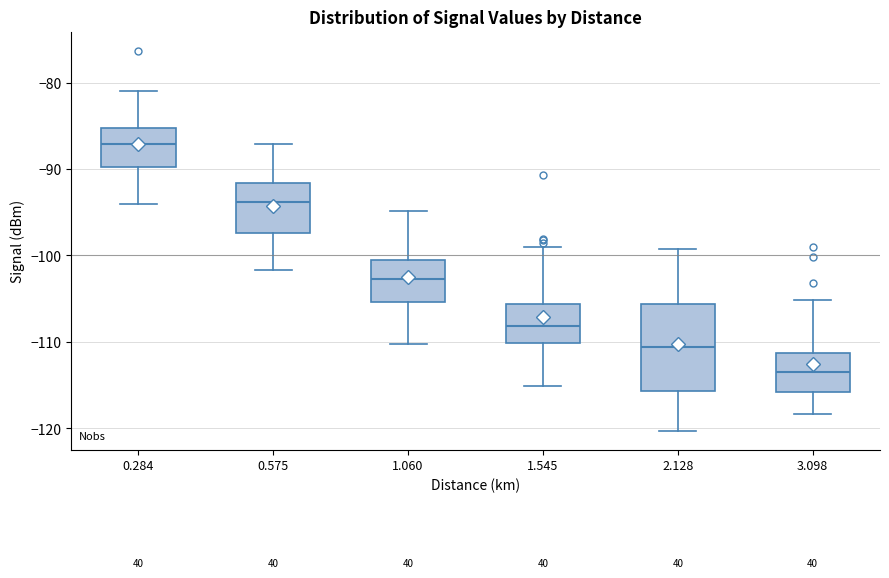

Which box is the tallest, from its lower edge to its upper edge?

2.128